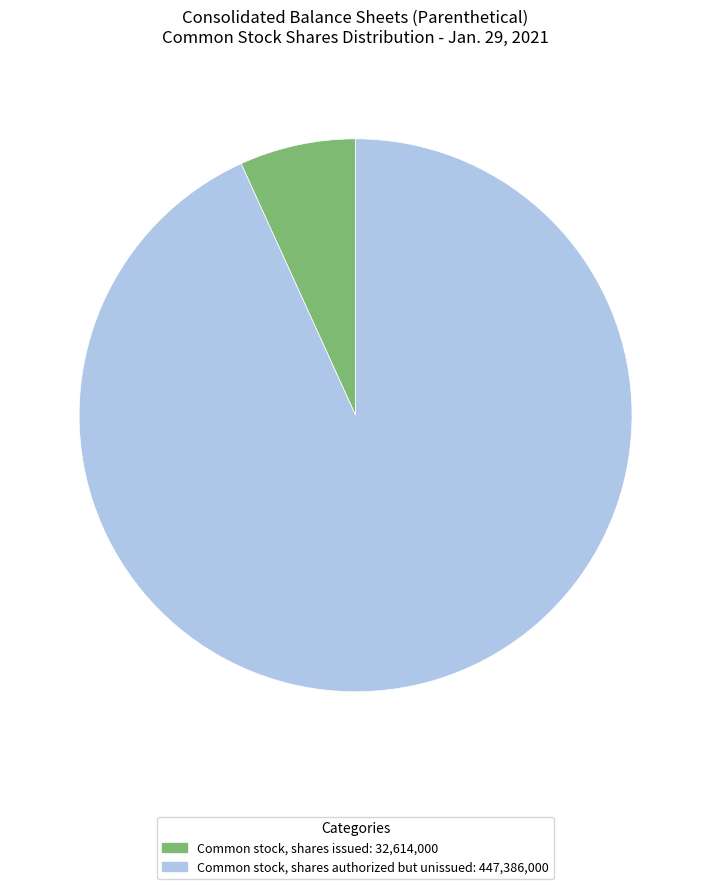

Does any single category account for the majority?

Yes